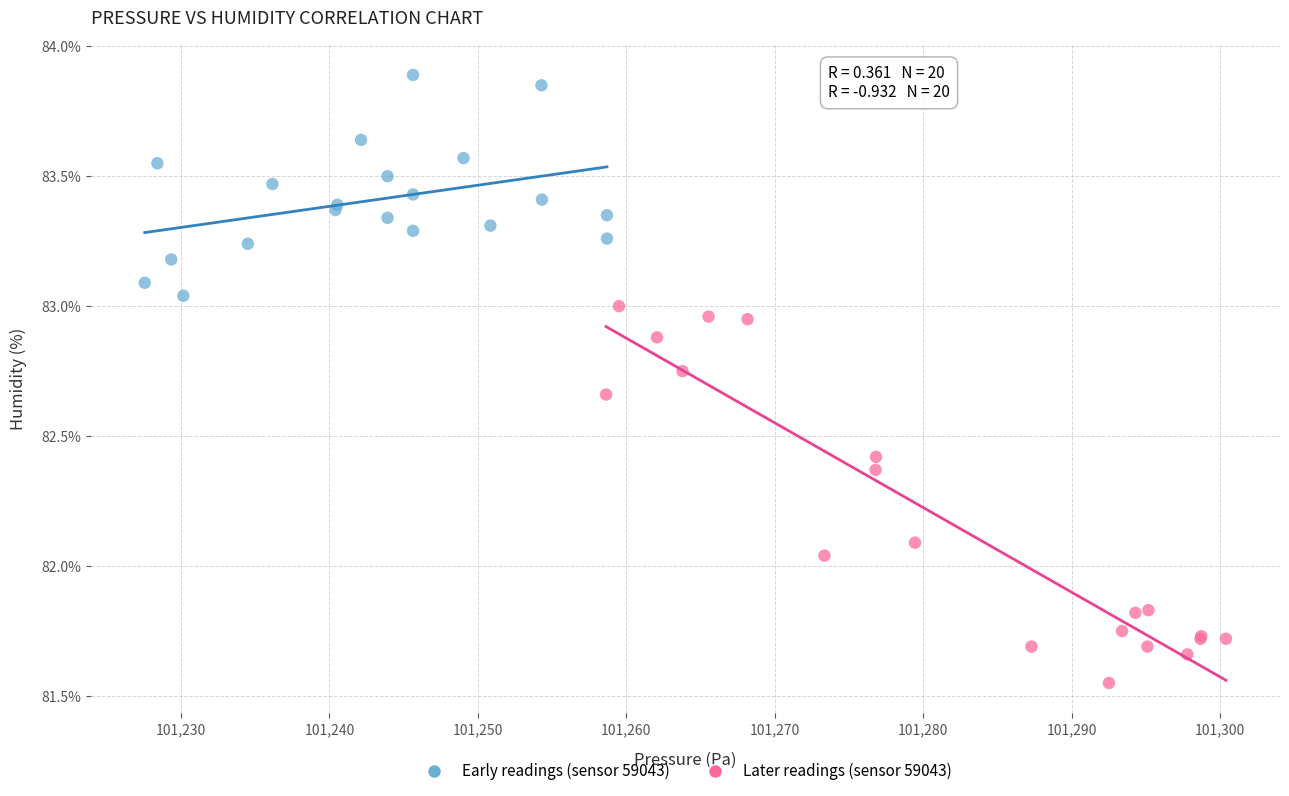

Which series has the largest Y range (max minus min)?

Later readings (sensor 59043)